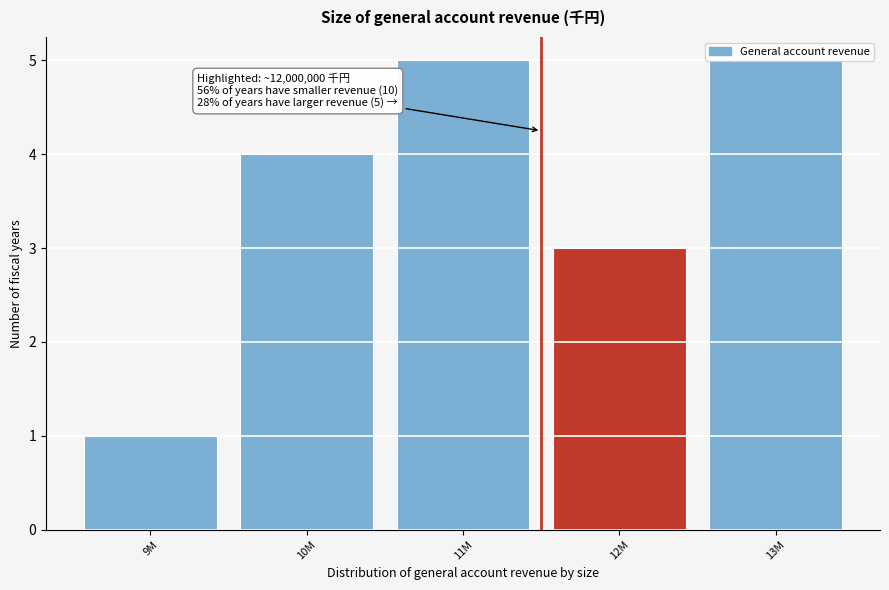

The value at 13M is 3. True or false?

False